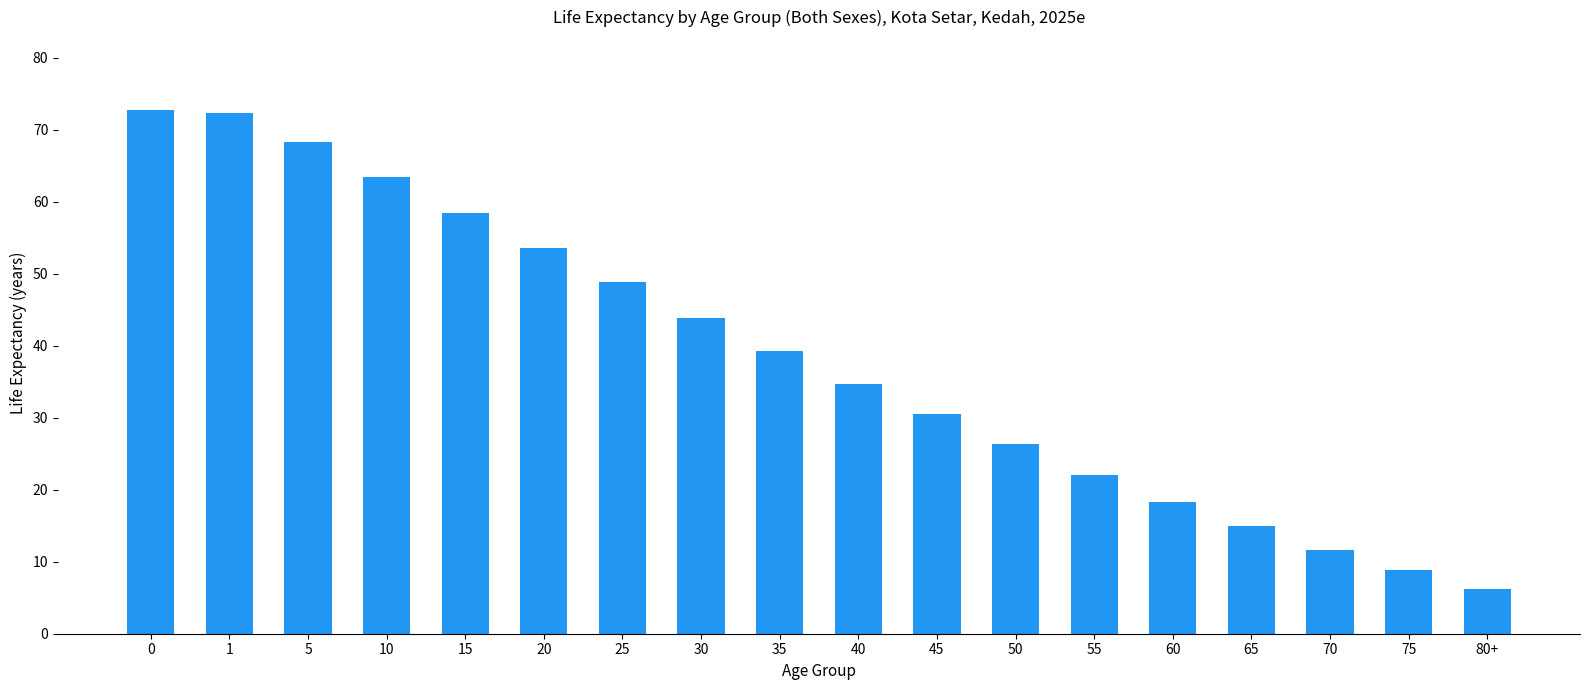

What is the average value?

38.6